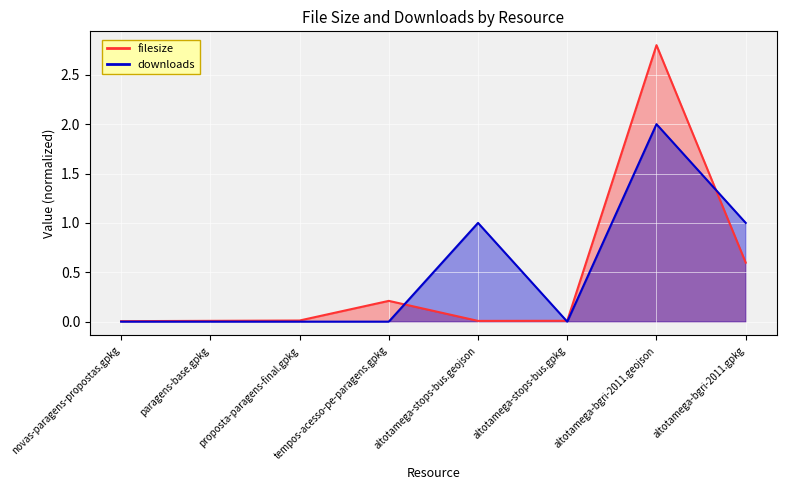

How many interior local valleys does the downloads series have?

1